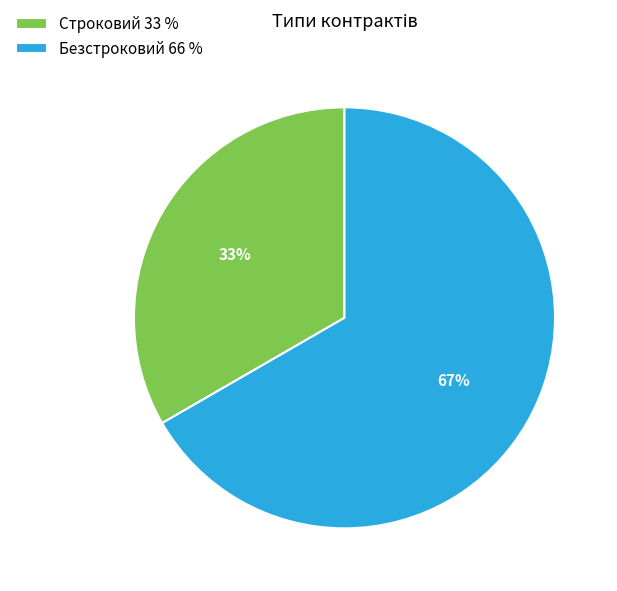

What is the majority slice?

Безстроковий